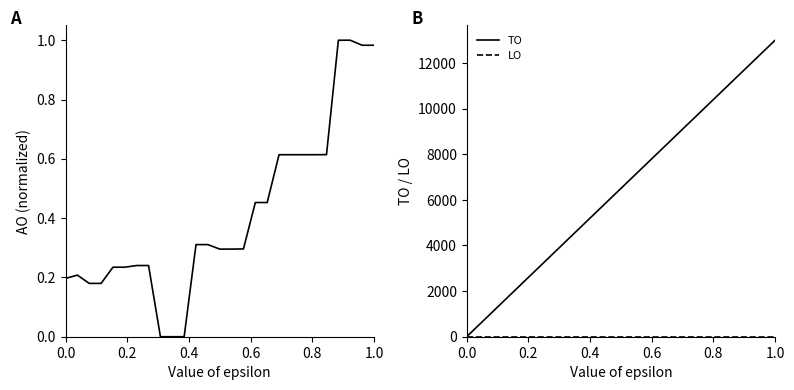

True or false: TO and LO cross at least once.

False